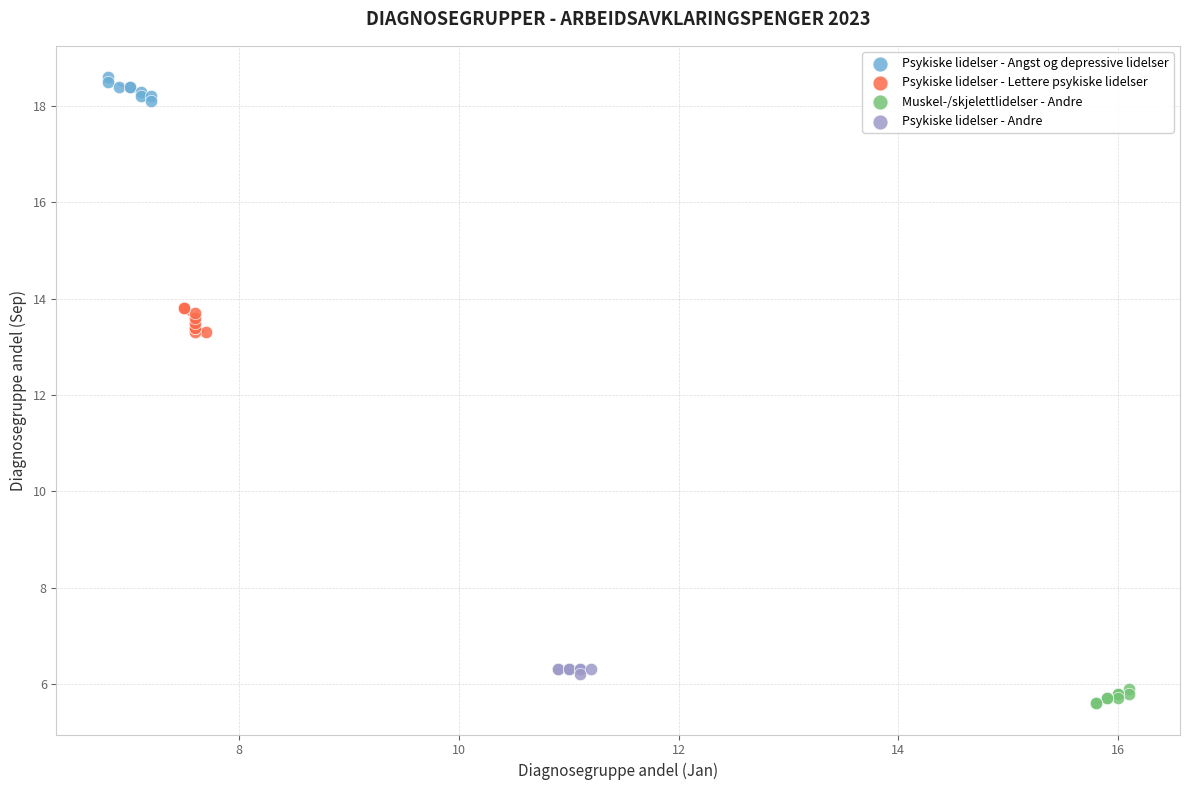

Which series contains the highest Y value?

Psykiske lidelser - Angst og depressive lidelser